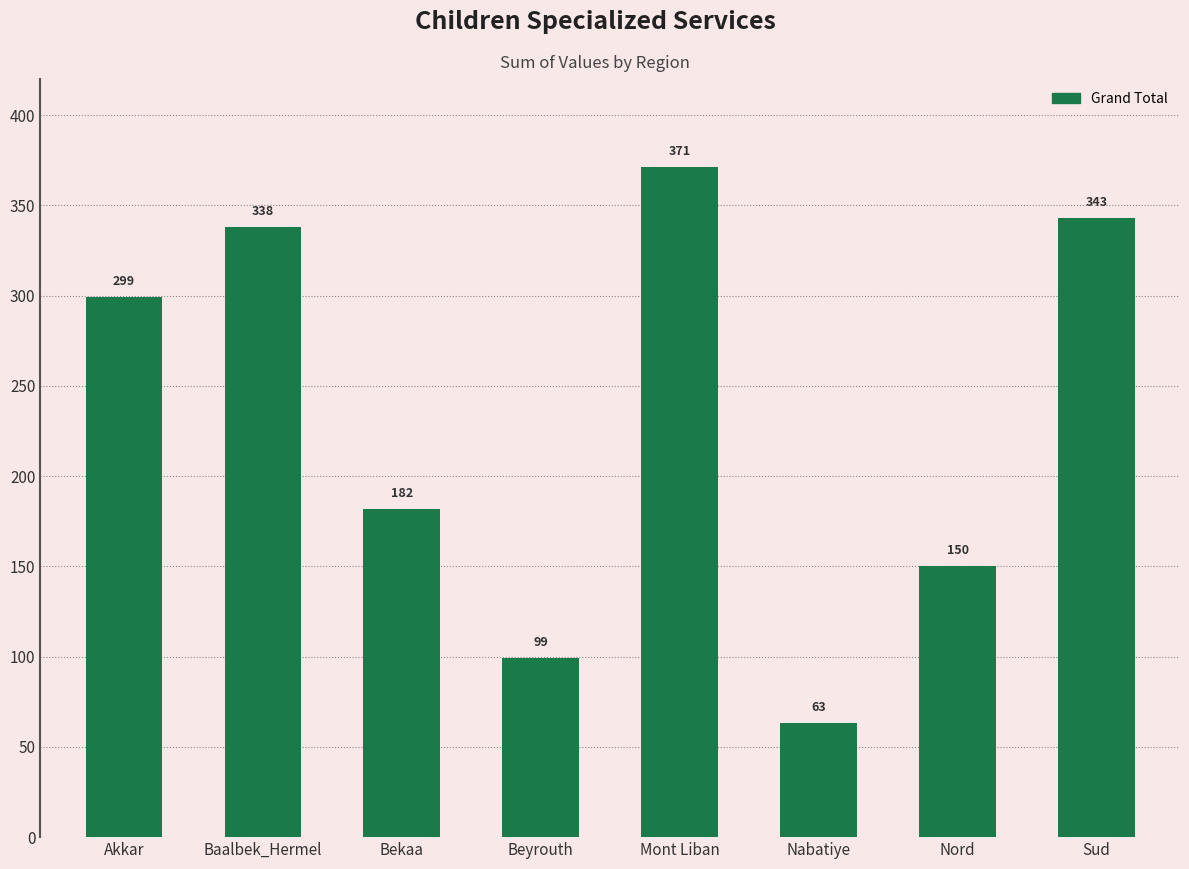

The chart shows a value of 415 at Akkar. True or false?

False